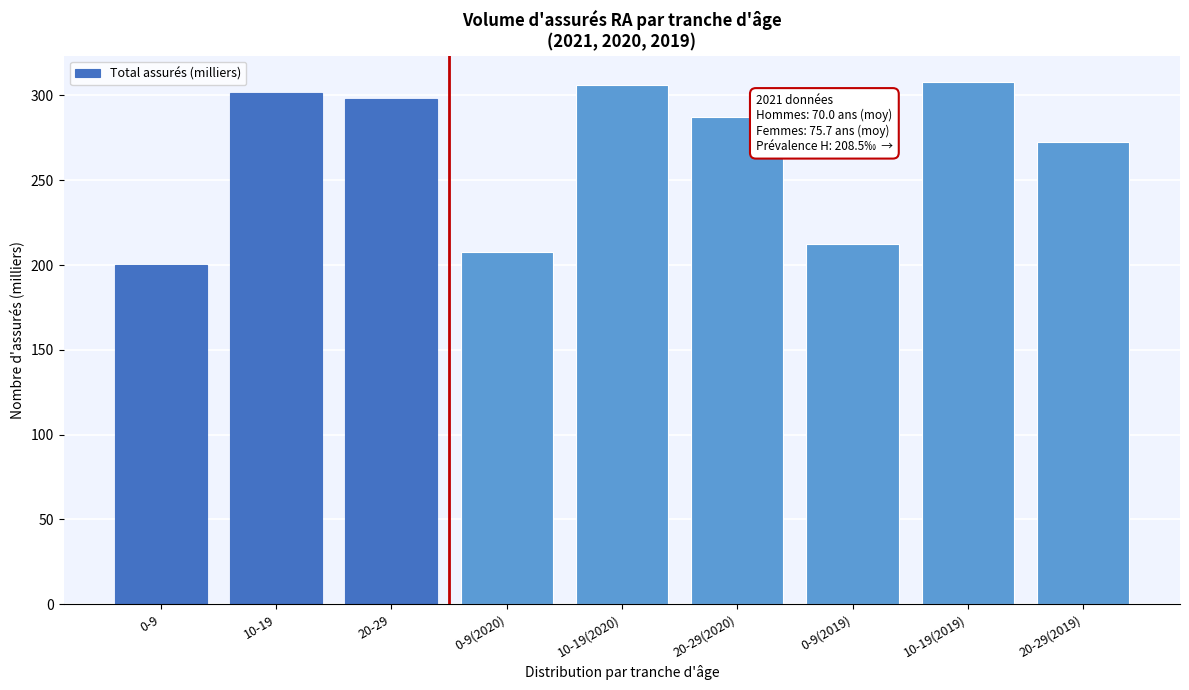

Reading right to left, extract all data points from this chart.

272.3	308.1	212.5	287.4	306.1	207.7	298.0	301.3	200.0